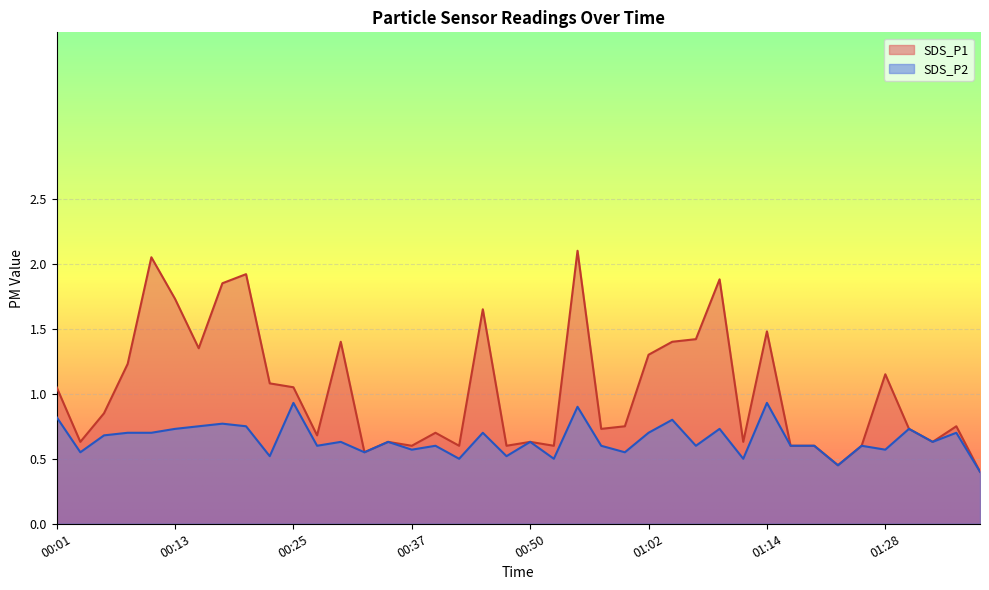

What is the minimum value shown in the chart?

0.4